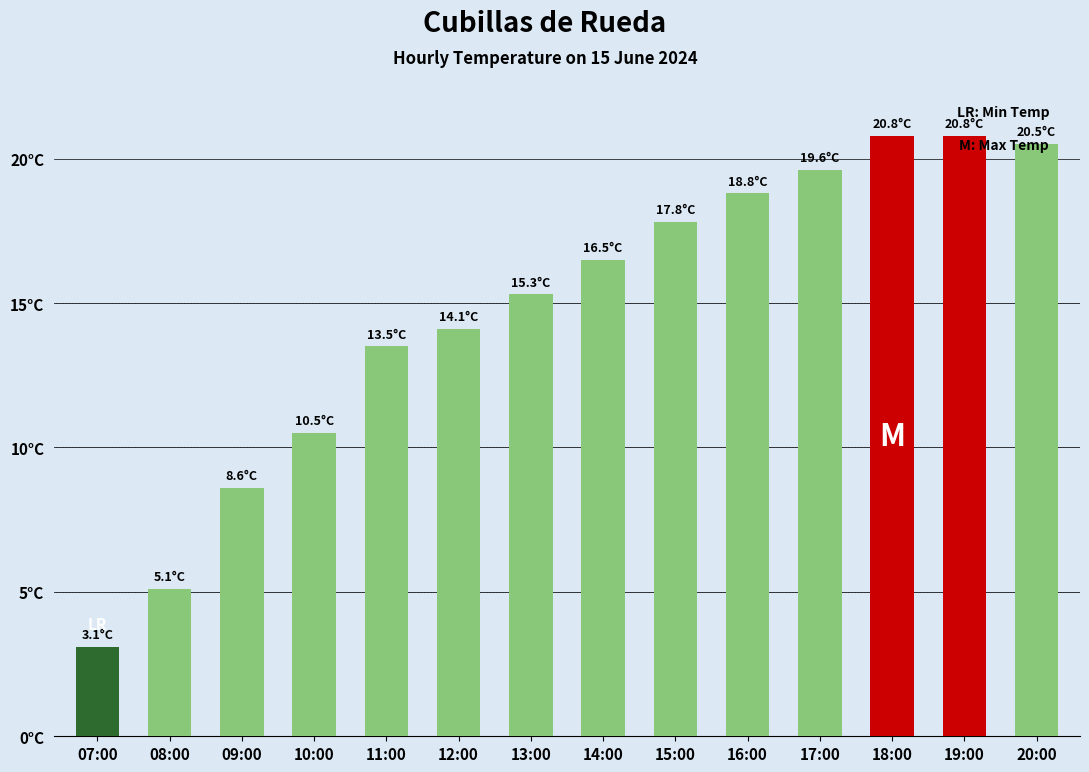

What is the label of the 8th bar from the left?

14:00